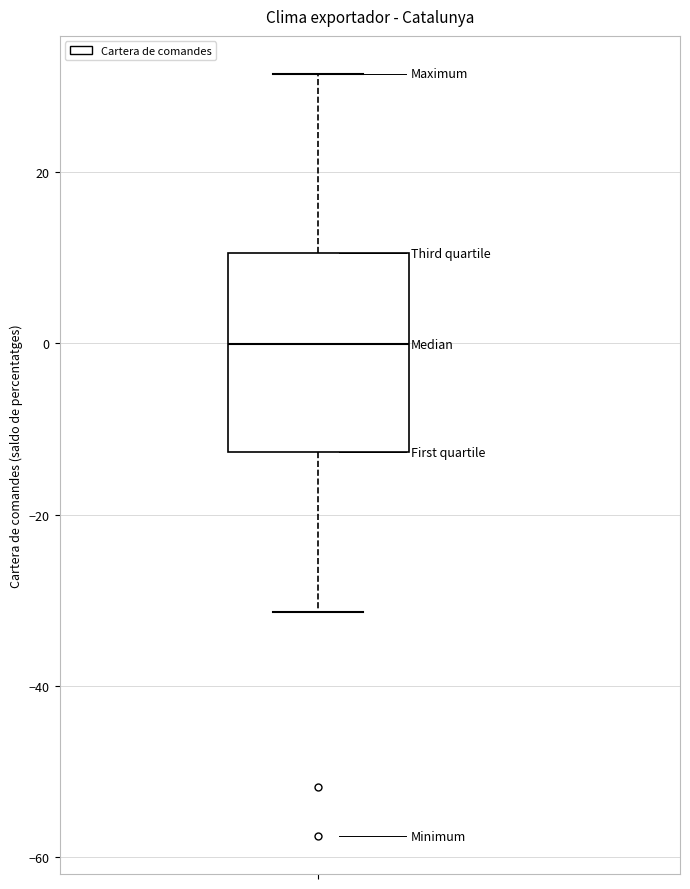

Read this box plot against the y-axis: the position of the median line, the range covered by the box, and the ends of both whiskers. The values are not printed on the chart, so give them approximately, as read against the axis.

median 0, box -12 to 10, whiskers -32 to 32